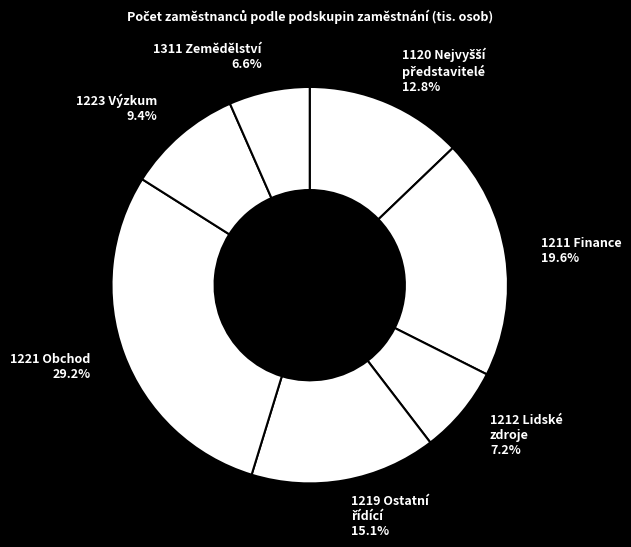

What percentage is NOT represented by 1223 Výzkum?

90.6%